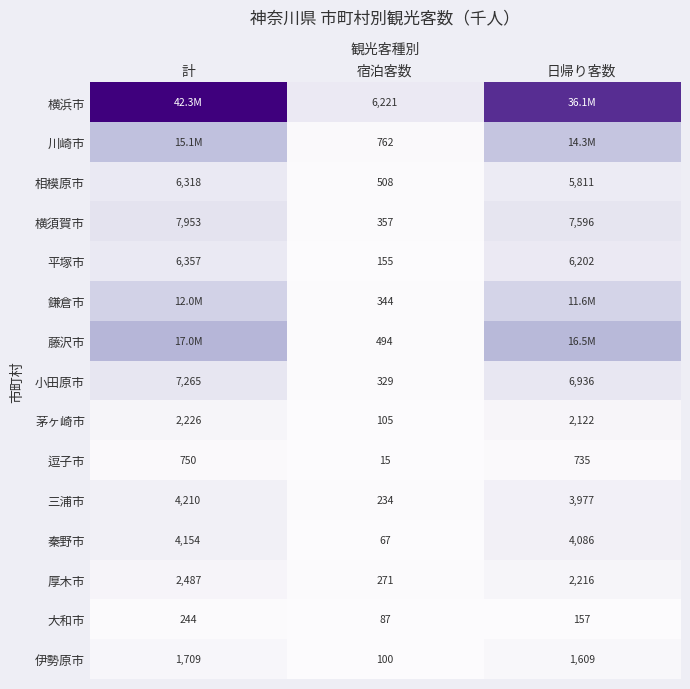

How many distinct data groups are displayed?

15